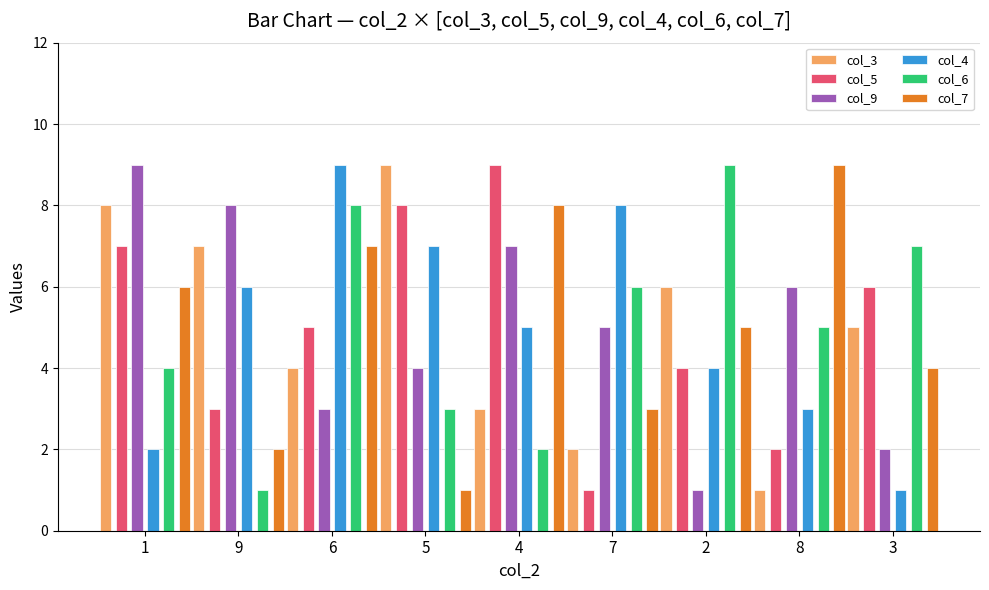

Does the chart contain stacked bars?

No